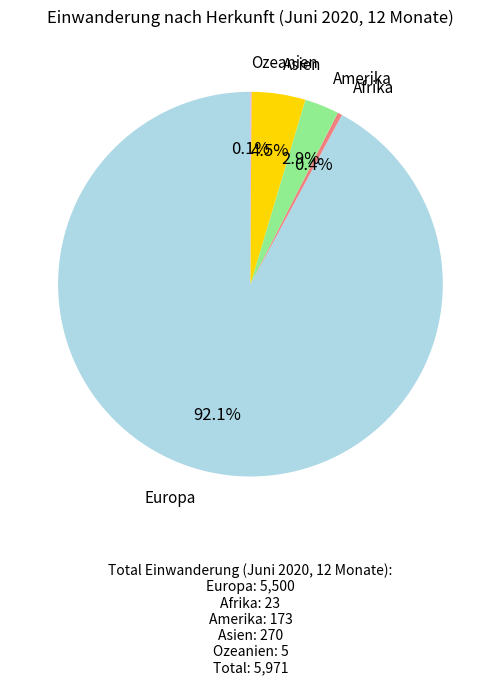

To the nearest percent, what is the difference between the Amerika and Afrika slice percentages?

3%